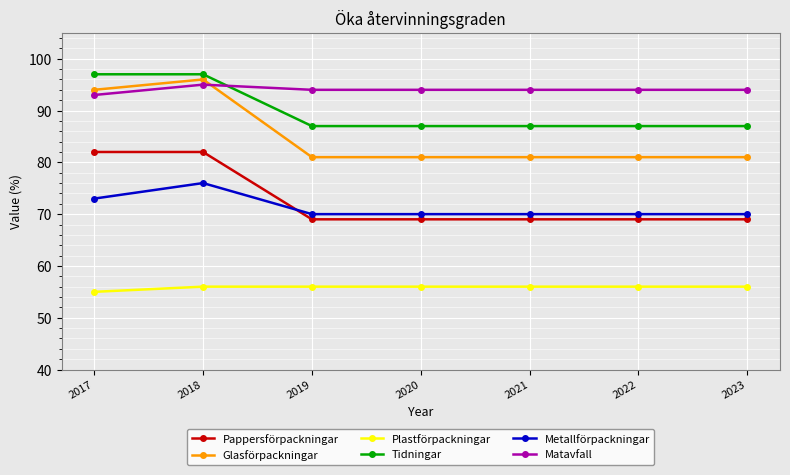

What is the minimum value for Pappersförpackningar?

69